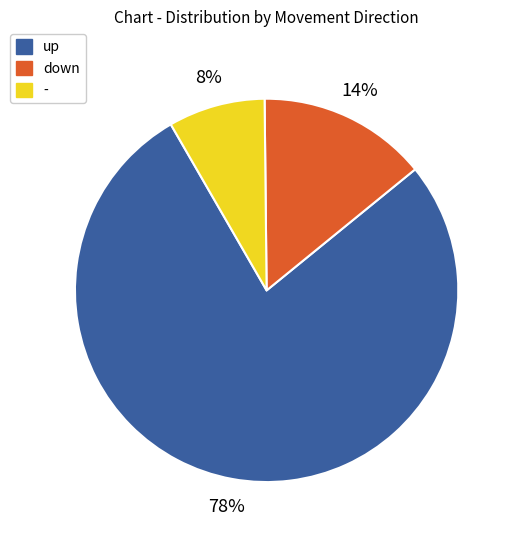

To the nearest percent, what portion does up represent?

78%